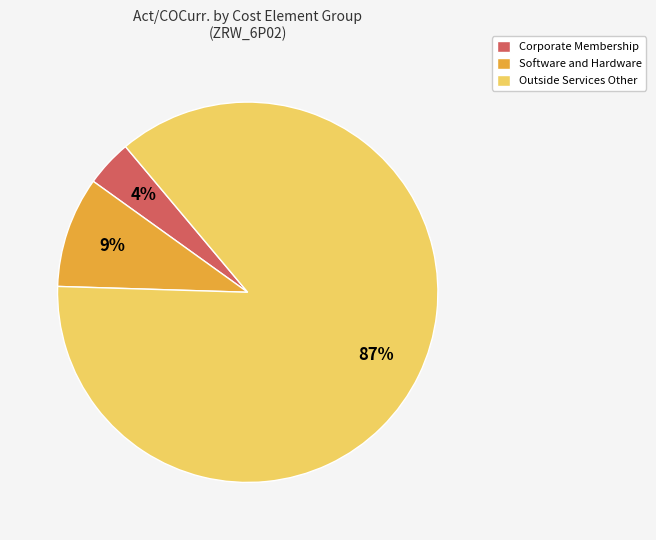

To the nearest percent, what is the difference between the Corporate Membership and Software and Hardware slice percentages?

5%